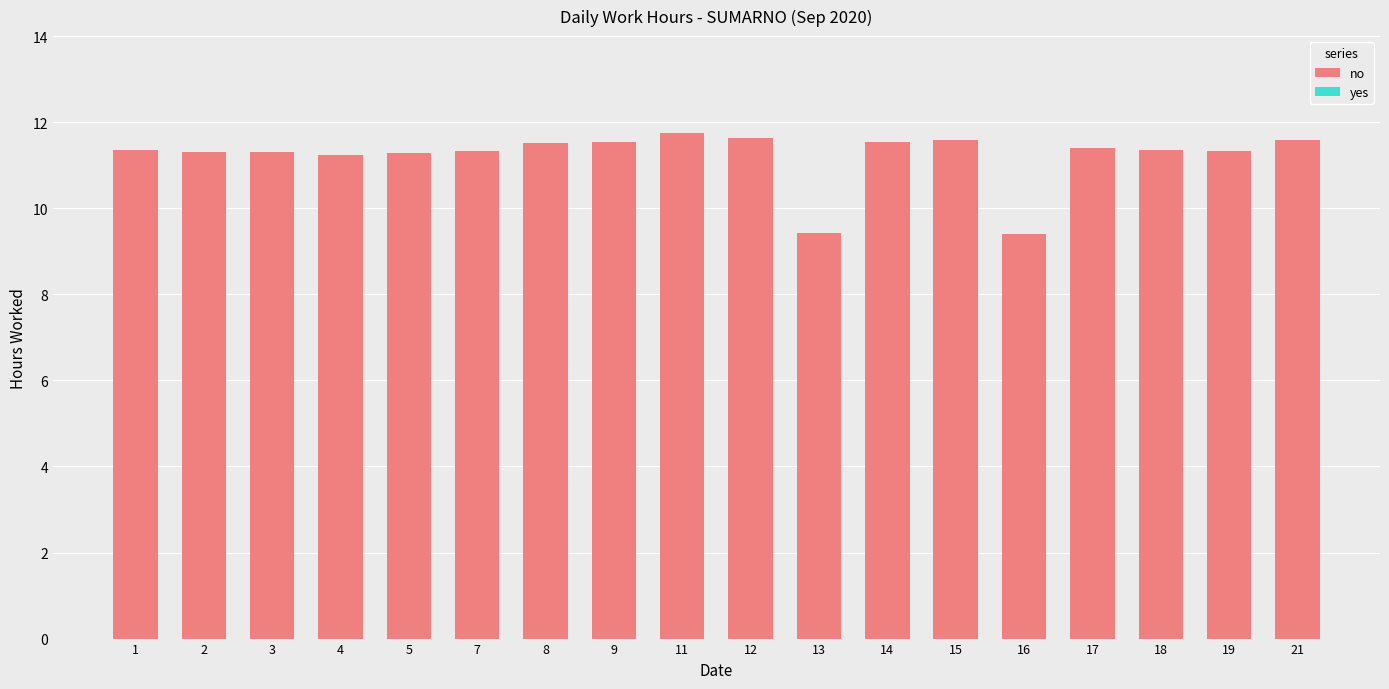

Approximately how many times larger is the value at 13 compared to 1?

0.8